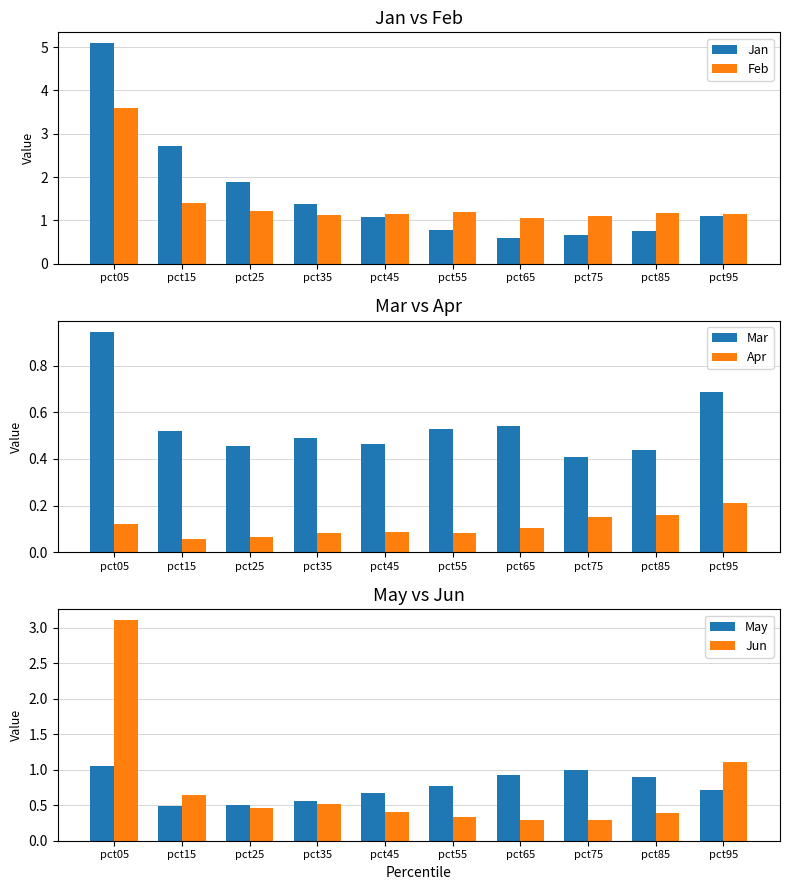

What is the difference between the highest and lowest values at pct05?

5.0